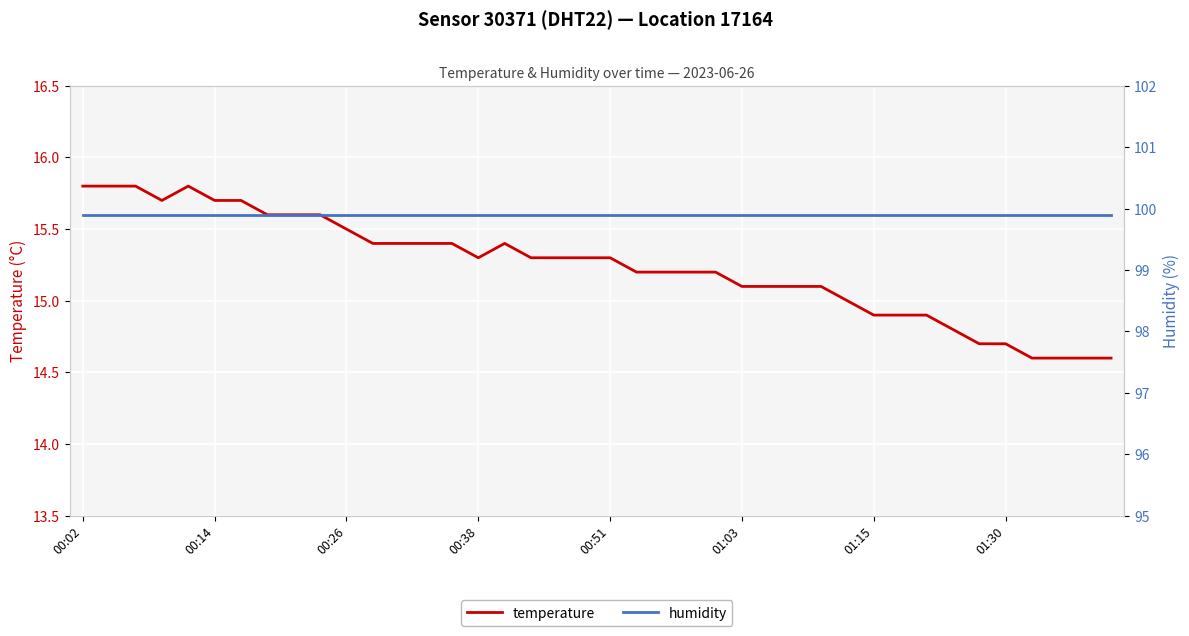

At which label does humidity reach its minimum?

00:02